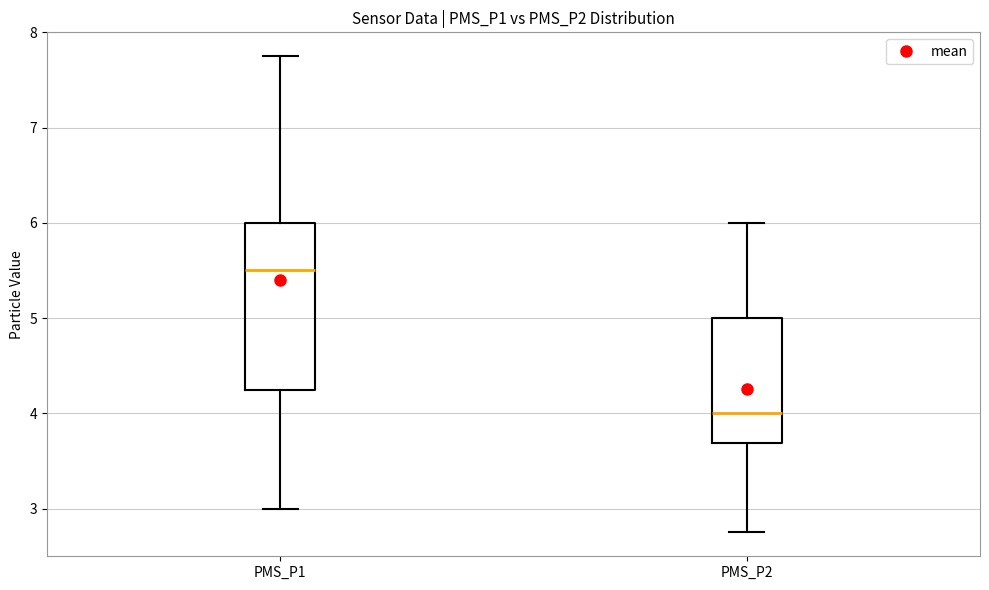

Which box is the tallest, from its lower edge to its upper edge?

PMS_P1